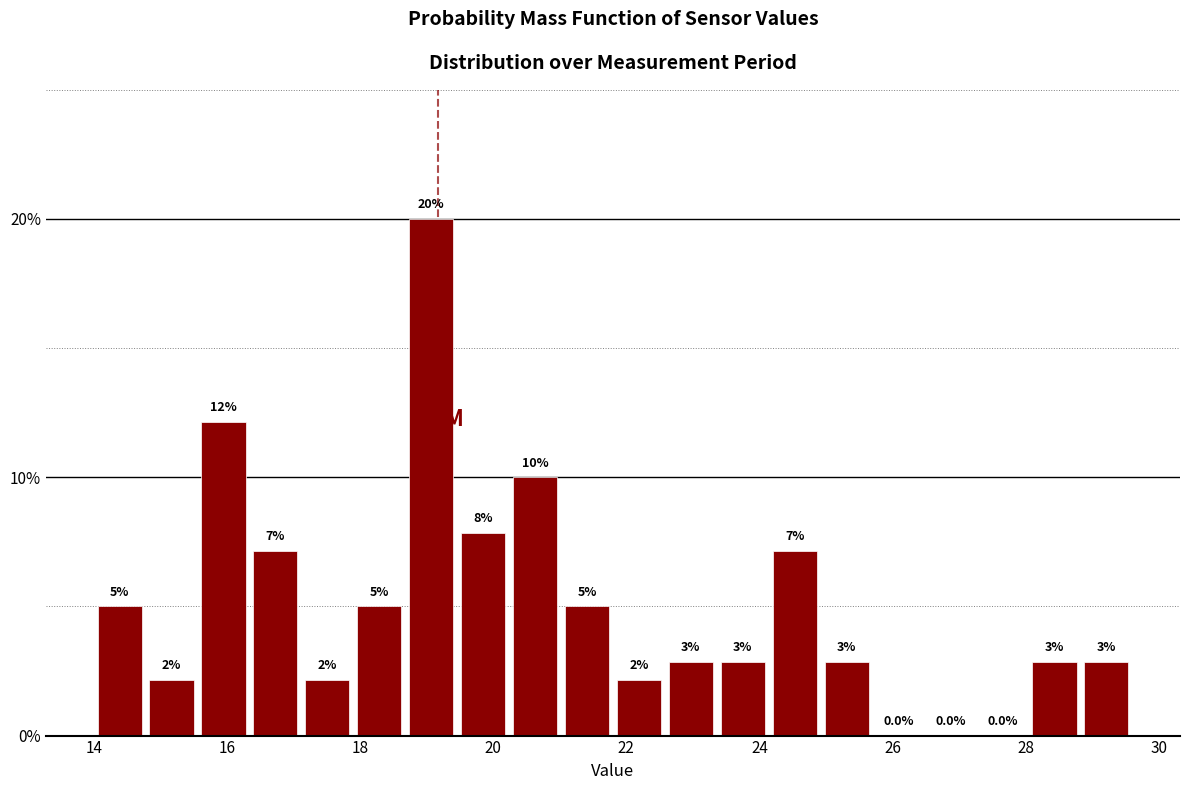

Read against the x-axis, roughly where is the centre of the tallest bar?

19.0